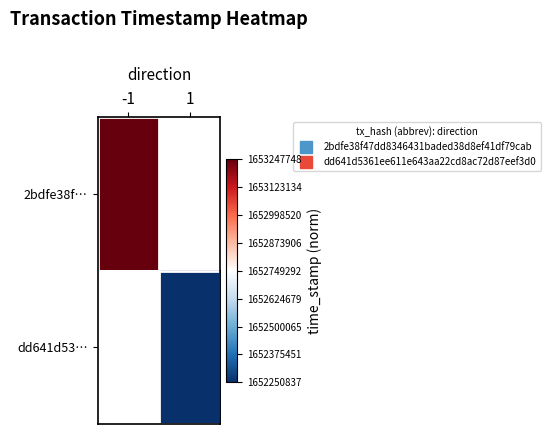

Count the number of data series in this chart.

2